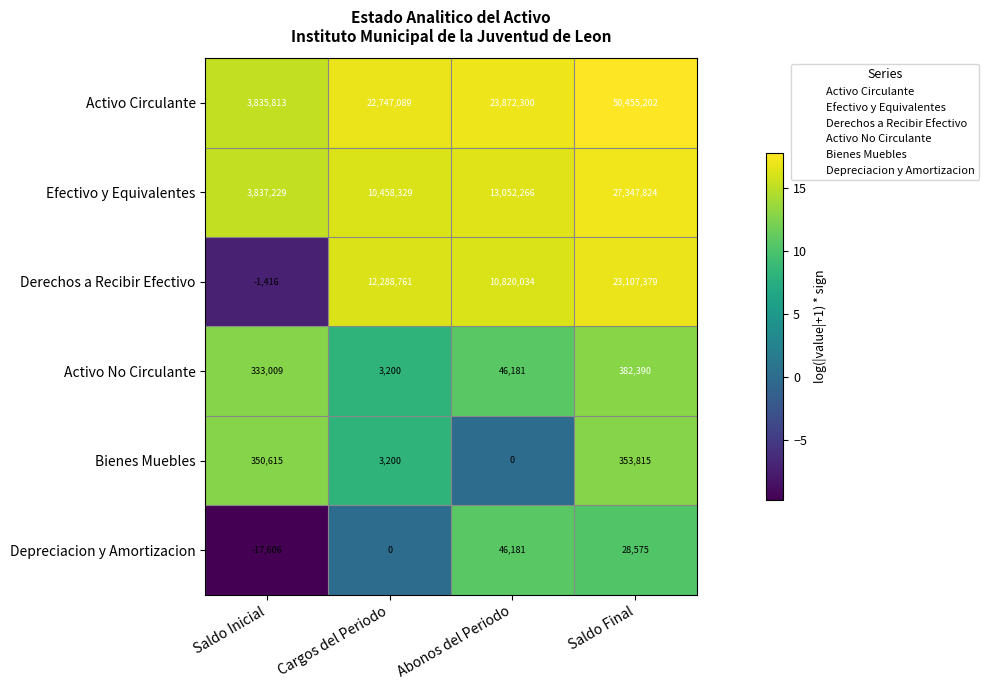

What is the difference between the maximum and second lowest values in the Activo No Circulante series?

336209